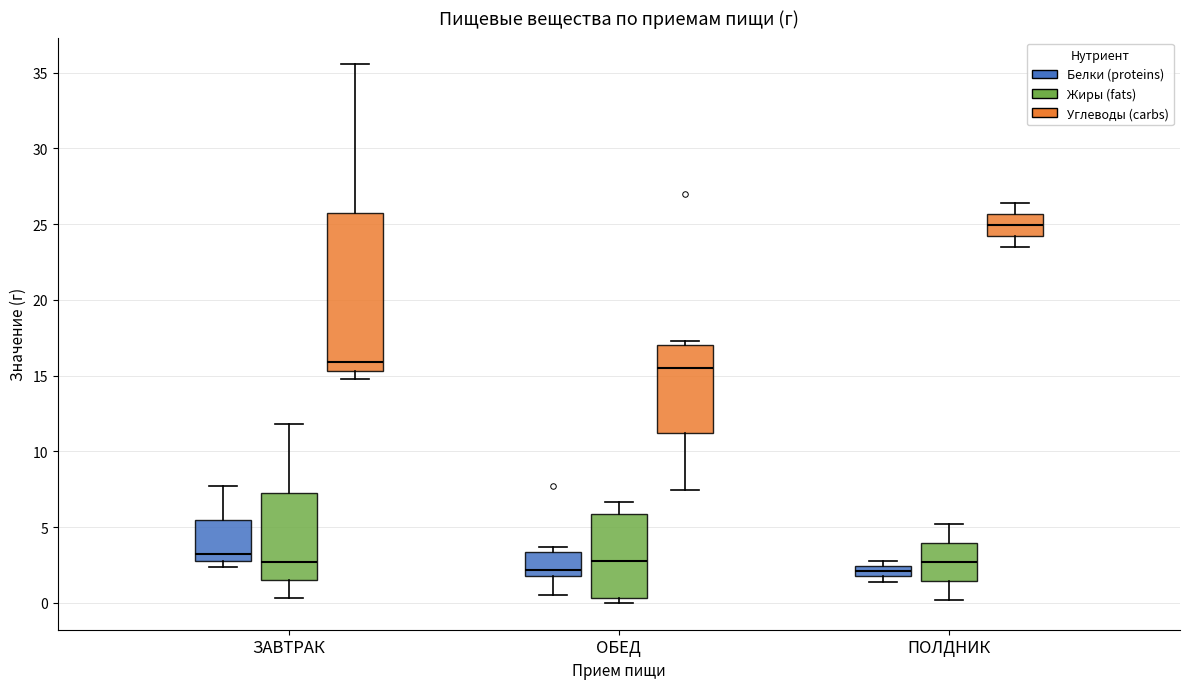

Which box is the tallest, from its lower edge to its upper edge?

ЗАВТРАК (Углеводы (carbs))